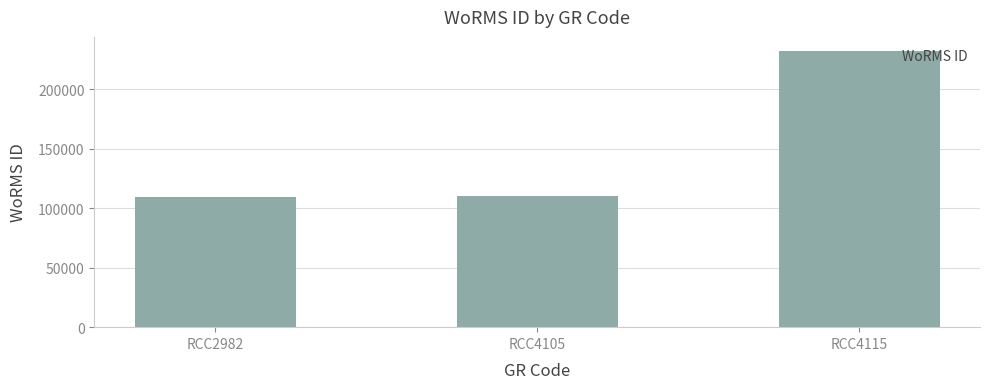

Read the value at RCC4115, to the nearest 50.

232300